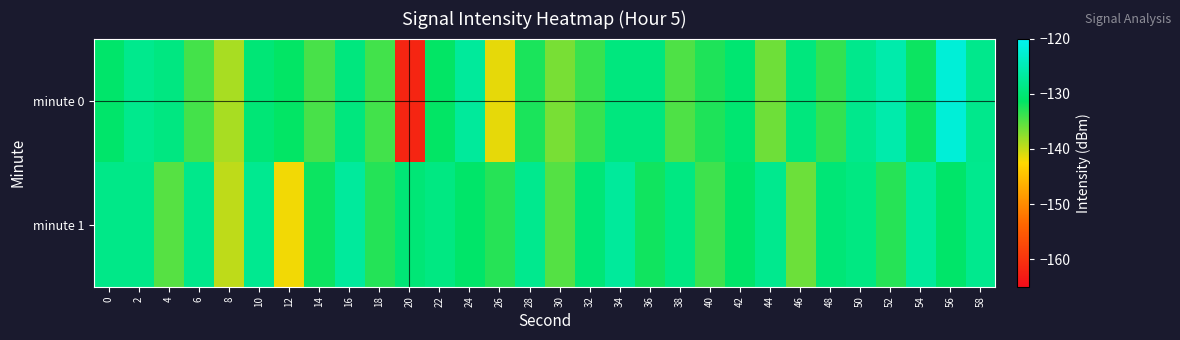

At which category does the chart reach its minimum across all series?

20